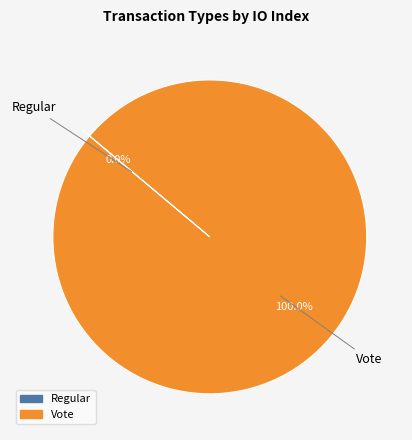

Does Vote represent more than half of the total?

Yes